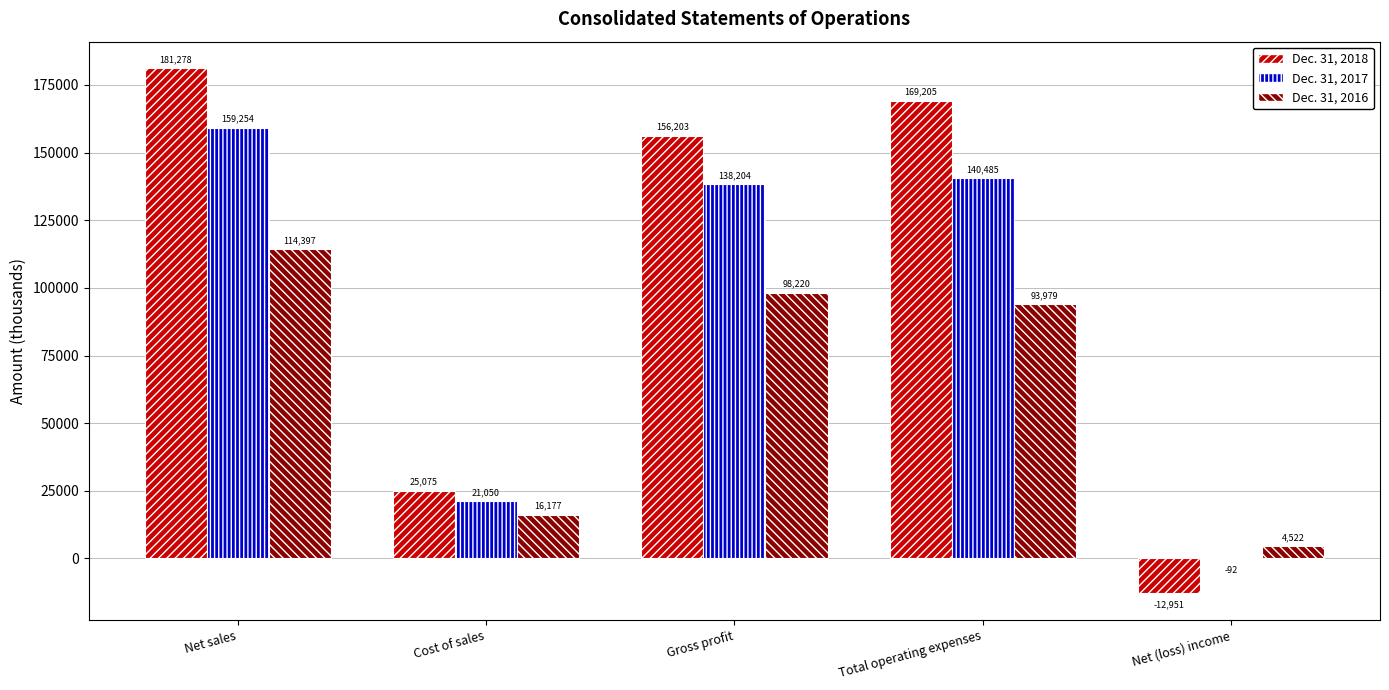

At which category is the sum across all series the highest?

Net sales